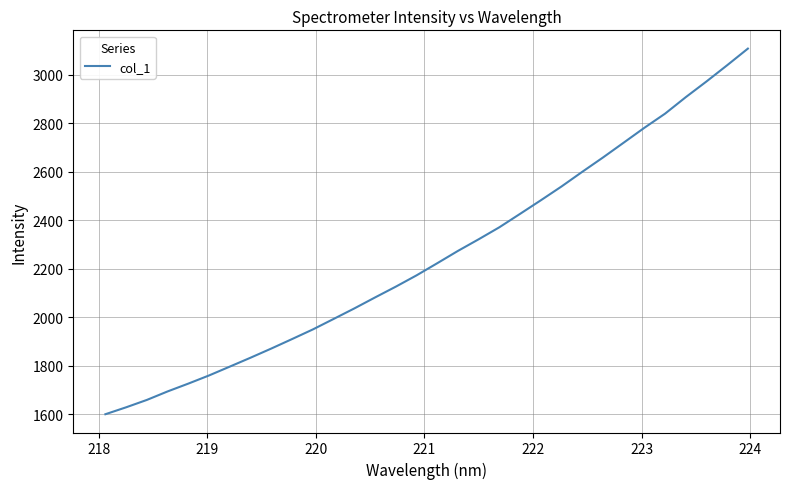

What is the greatest value displayed?

3107.5